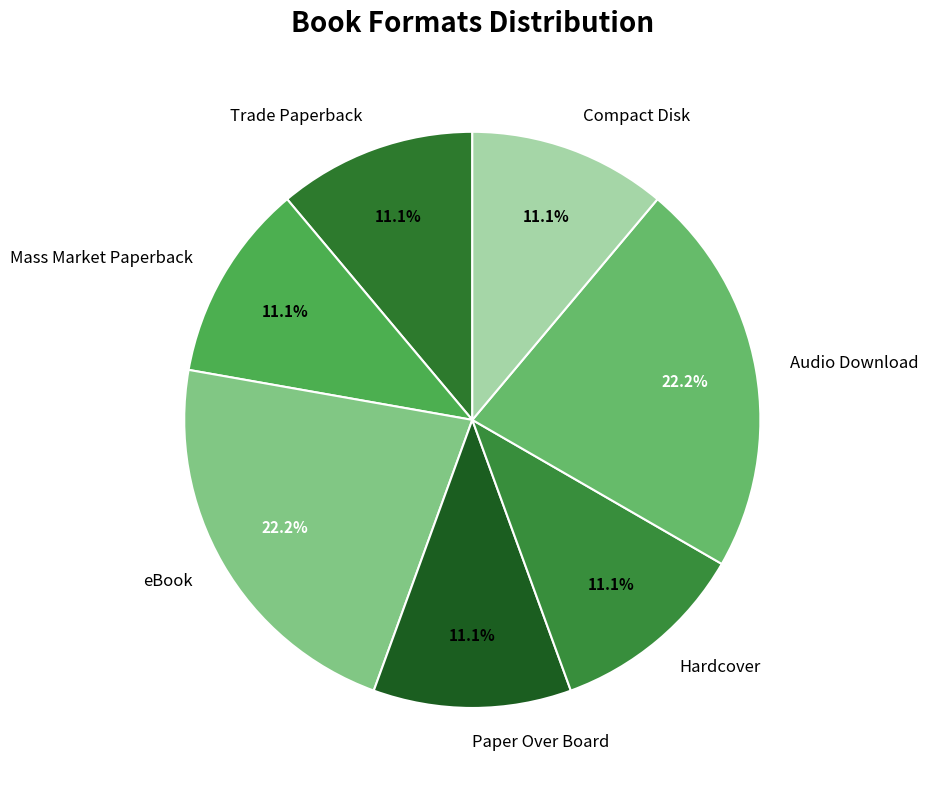

To the nearest percent, what percentage of the pie is Mass Market Paperback?

11%